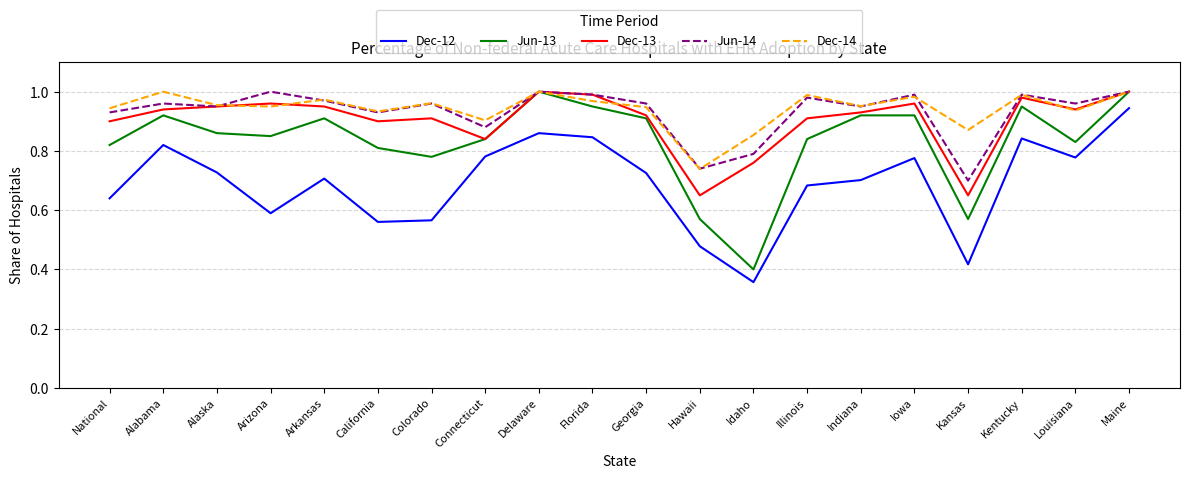

How many lines are shown in the chart?

5